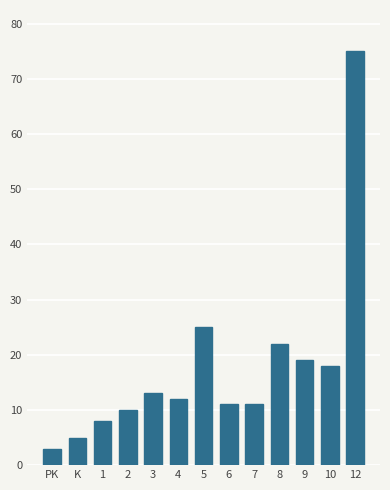

Reading left to right, transcribe all the data shown in this chart.

3	5	8	10	13	12	25	11	11	22	19	18	75